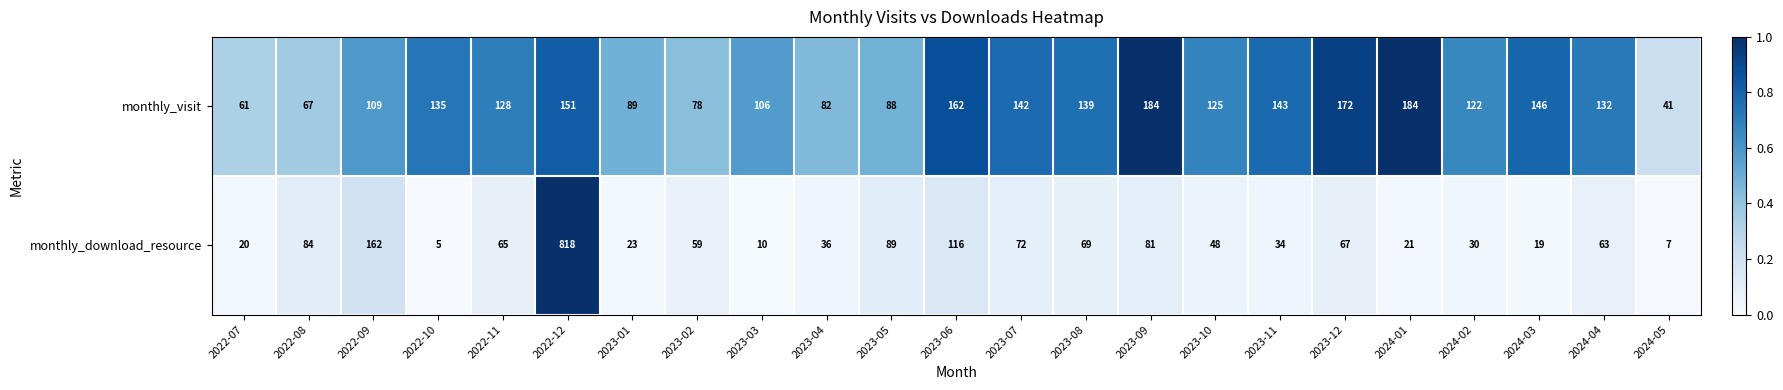

What is the minimum value shown in the chart?

5